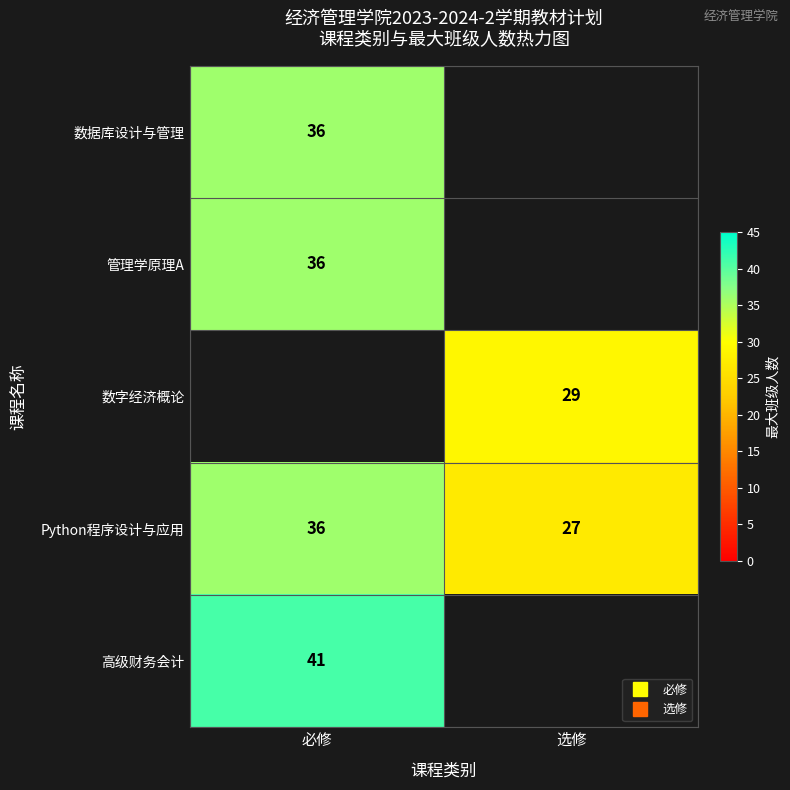

At which label is Python程序设计与应用 closest to 31?

选修